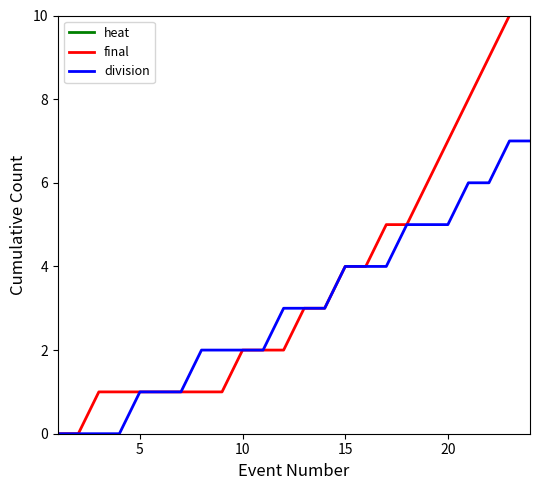

What is the average value of the heat series?

28